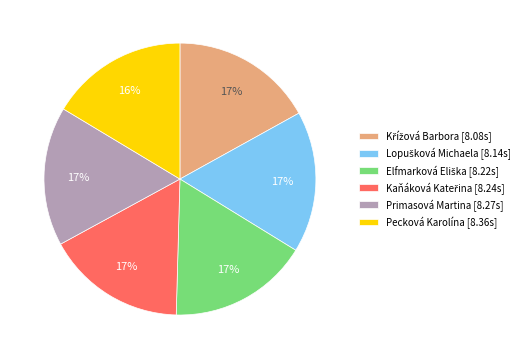

To the nearest percent, what portion does Primasová Martina [8.27s] represent?

17%